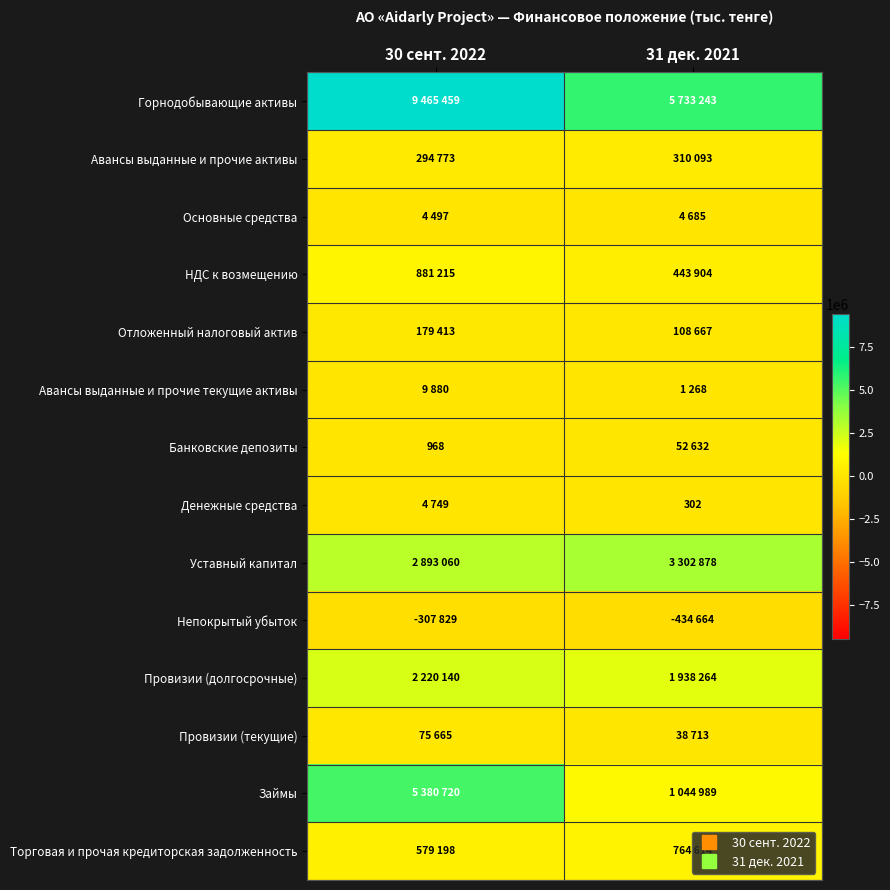

Is it true that Горнодобывающие активы equals 5733243 at 31 дек. 2021?

True